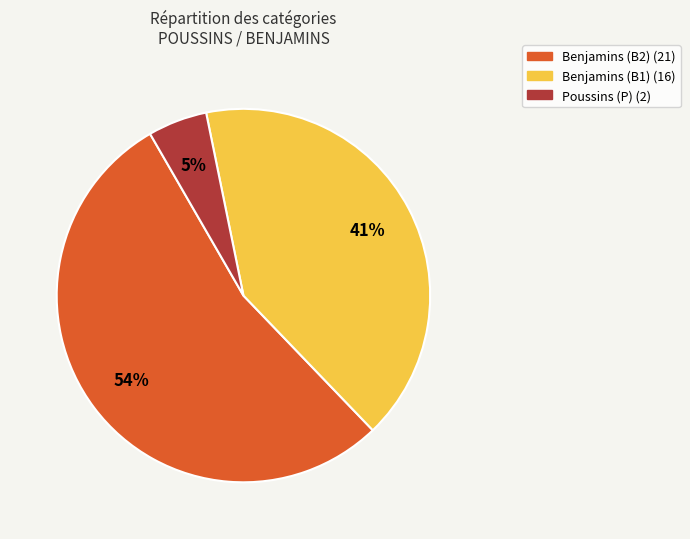

Is the sum of Benjamins (B2) and Poussins (P) greater than half?

Yes